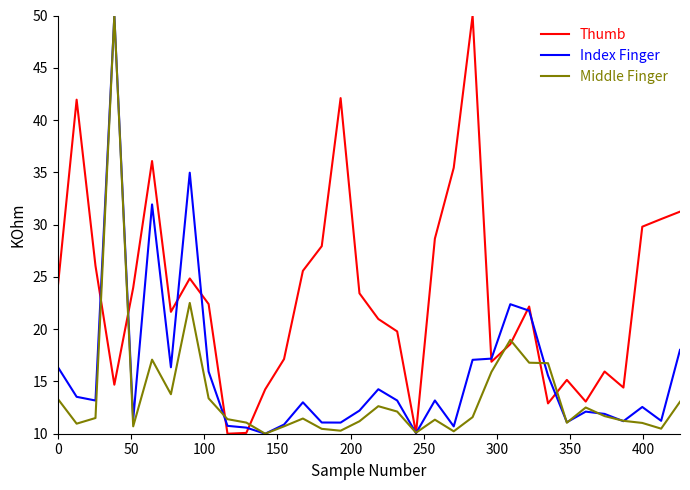

Rank the series by their average value, from lowest to highest.

Middle Finger, Index Finger, Thumb